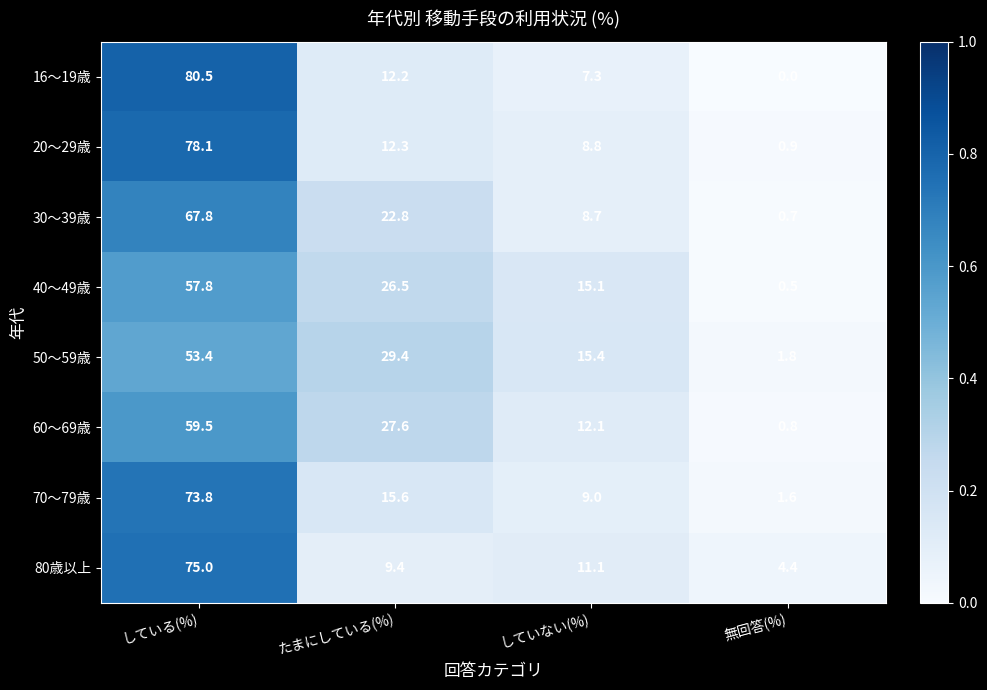

What is the difference between the maximum and minimum values in the 30～39歳 series?

67.1